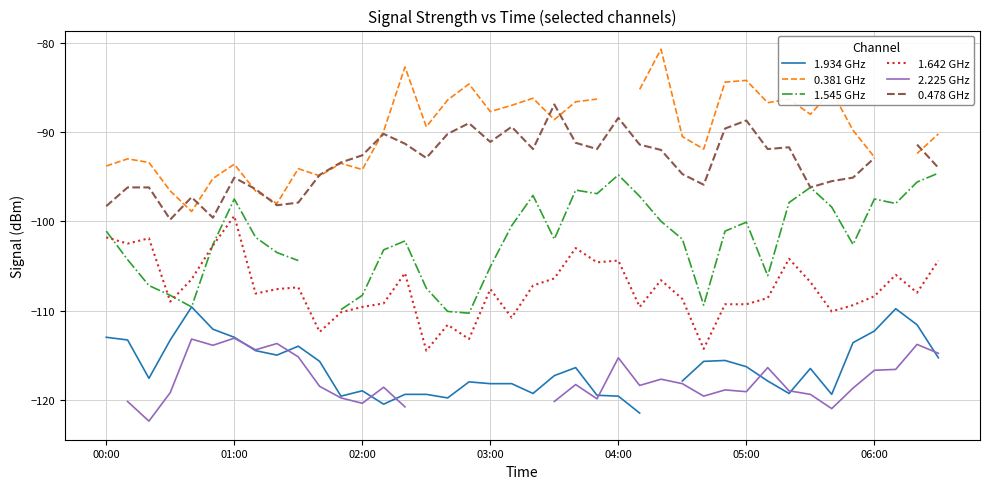

What is the difference between the highest and lowest values at 38?

22.4